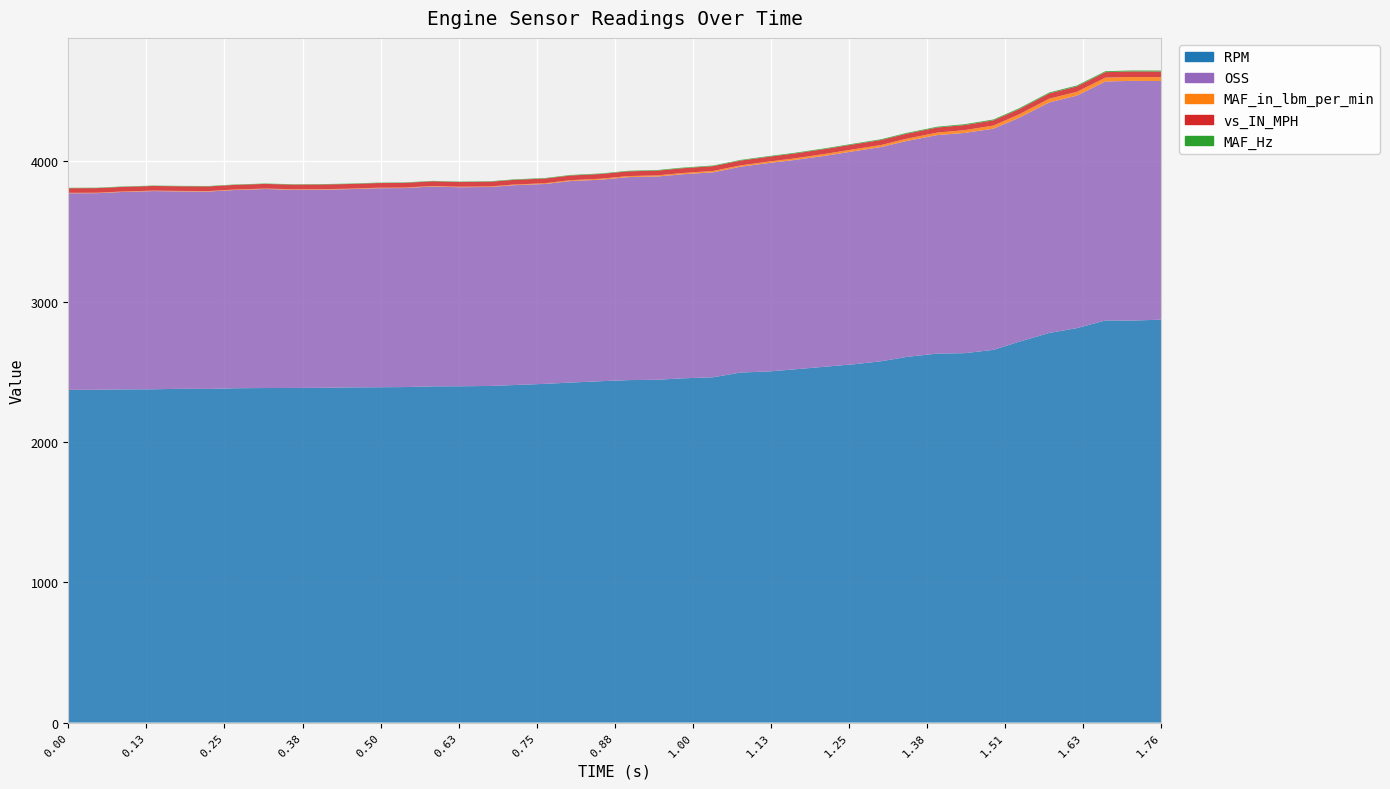

Reading right to left, what are all the values shown in this chart?

RPM: 2870.5	2864.0	2865.0	2810.3	2776.0	2713.0	2655.5	2631.8	2629.0	2604.8	2574.5	2552.8	2535.5	2516.3	2501.8	2494.0	2460.3	2452.3	2442.3	2440.0	2432.3	2422.3	2413.3	2404.8	2398.3	2396.0	2395.5	2390.3	2389.0	2387.8	2384.8	2384.0	2383.5	2381.8	2377.3	2378.0	2374.5	2373.8	2371.0	2370.3
OSS: 1700.3	1708.0	1702.5	1656.5	1642.8	1595.3	1575.8	1569.3	1556.8	1538.3	1526.3	1518.0	1502.8	1491.8	1485.3	1466.3	1460.3	1454.0	1448.0	1446.5	1435.8	1435.8	1424.0	1423.8	1418.0	1418.0	1424.0	1418.0	1418.0	1412.3	1412.3	1412.3	1418.0	1412.3	1406.5	1406.5	1412.3	1406.5	1400.8	1400.8
MAF_in_lbm_per_min: 27.7	27.6	27.6	27.1	26.8	24.3	22.4	19.7	17.7	16.1	14.6	14.0	13.7	11.4	10.4	9.8	9.8	9.0	8.1	7.4	6.9	6.0	5.5	4.8	4.1	3.8	3.7	3.7	3.5	3.4	3.3	3.2	3.2	3.3	3.3	3.3	3.2	3.1	3.1	3.2
vs_IN_MPH: 40.2	39.6	39.1	38.4	37.4	37.1	36.8	36.6	36.2	35.9	35.7	35.2	34.8	34.7	34.4	34.2	34.1	34.0	33.9	33.8	33.6	33.5	33.5	33.5	33.4	33.3	33.4	33.3	33.3	33.3	33.3	33.2	33.2	33.2	33.1	33.2	33.1	33.0	33.1	33.0
MAF_Hz: 6.8	6.7	6.8	6.7	6.7	6.5	6.3	6.1	5.8	5.6	5.4	5.1	5.1	4.8	4.6	4.5	4.5	4.4	4.3	4.0	3.9	3.8	3.6	3.5	3.2	3.1	3.0	3.0	2.9	2.9	2.8	2.8	2.8	2.8	2.8	2.9	2.8	2.8	2.8	2.8